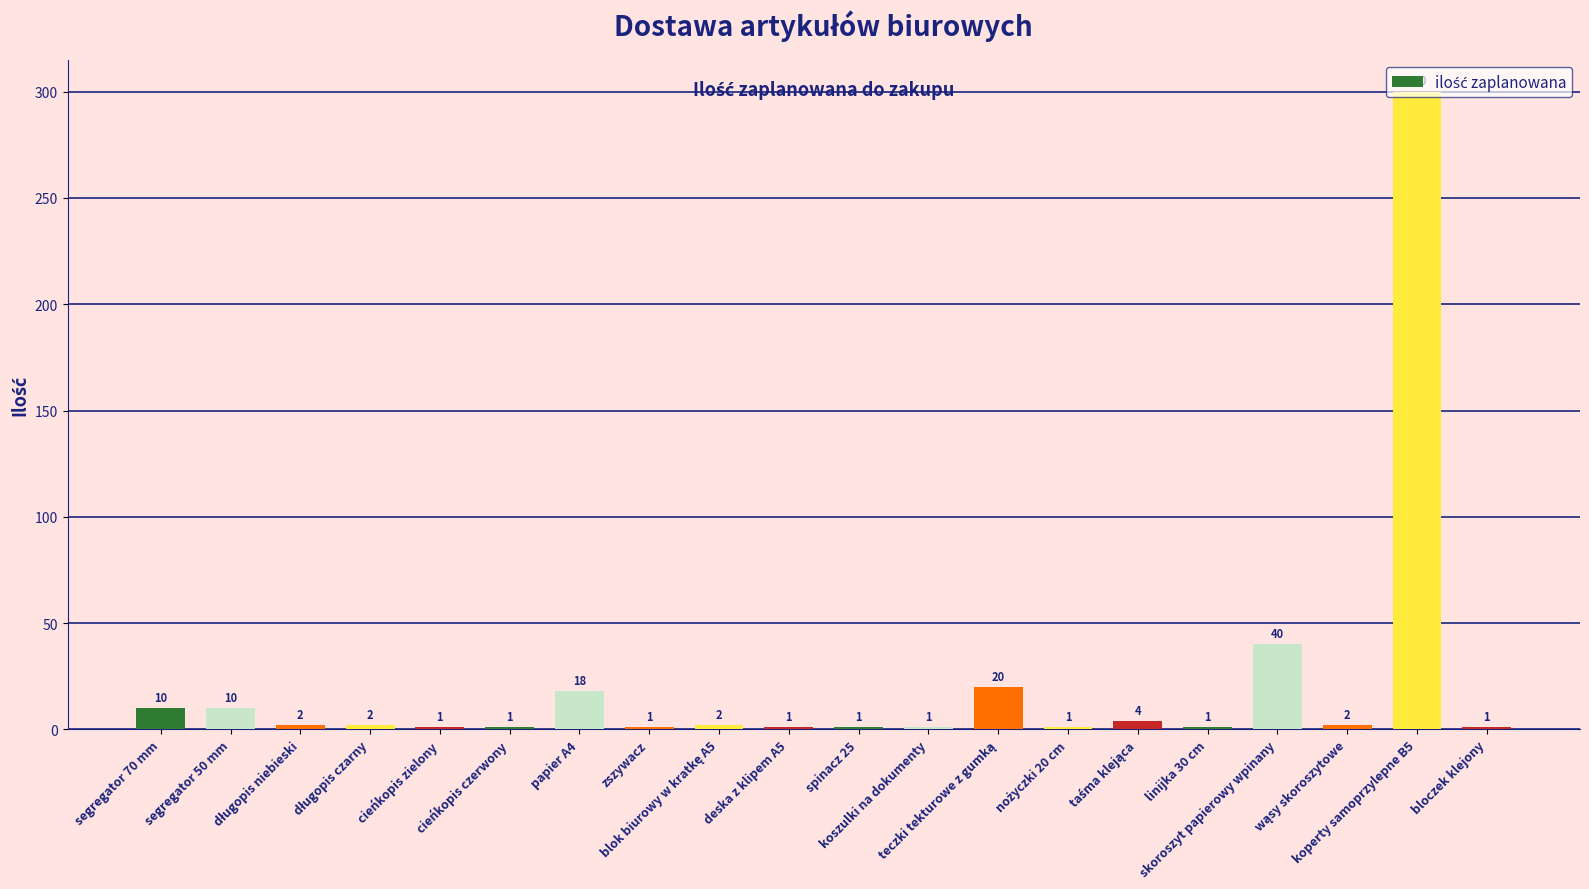

Where does the data first go above 2?

segregator 70 mm